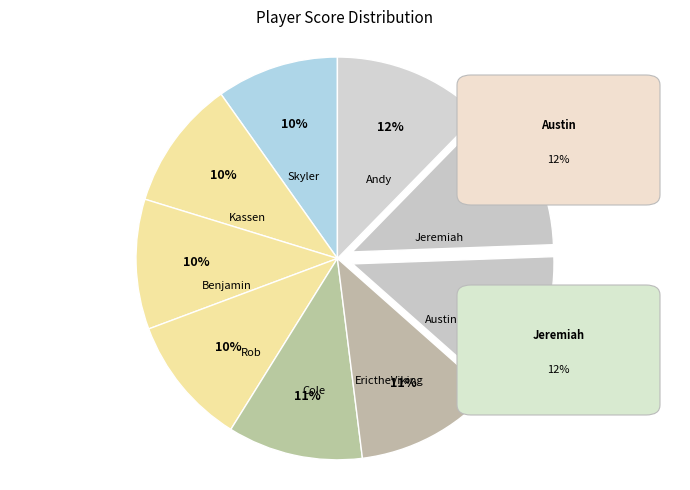

Does any single category account for the majority?

No